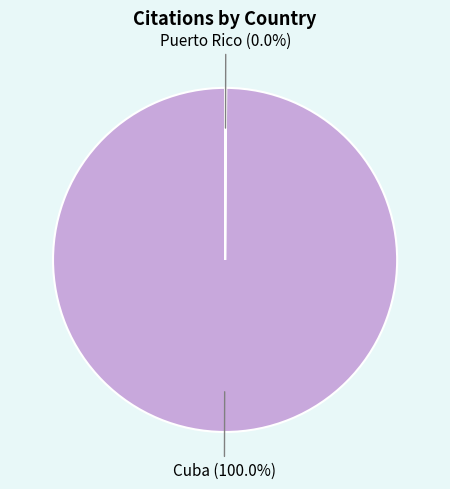

Between Cuba and Puerto Rico, which is larger?

Cuba